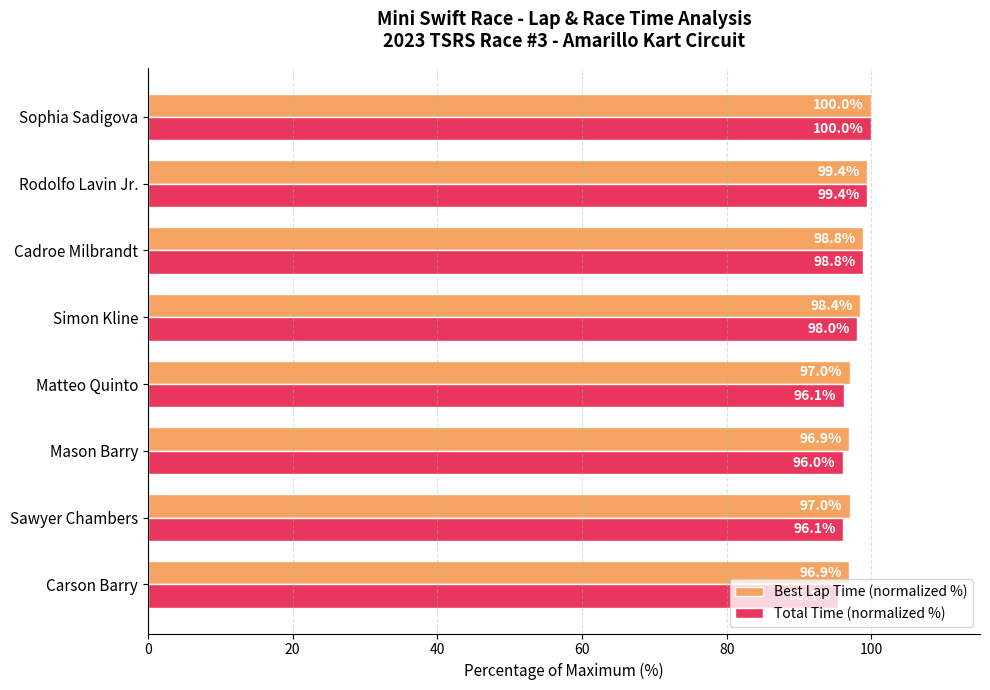

How many series are shown in this chart?

2